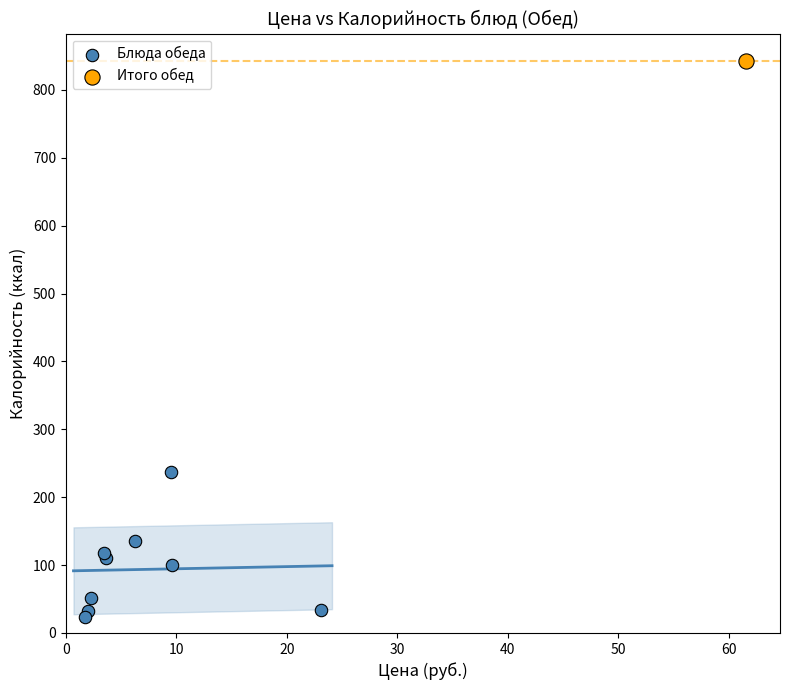

What are all the series names shown in the legend?

Блюда обеда, Итого обед